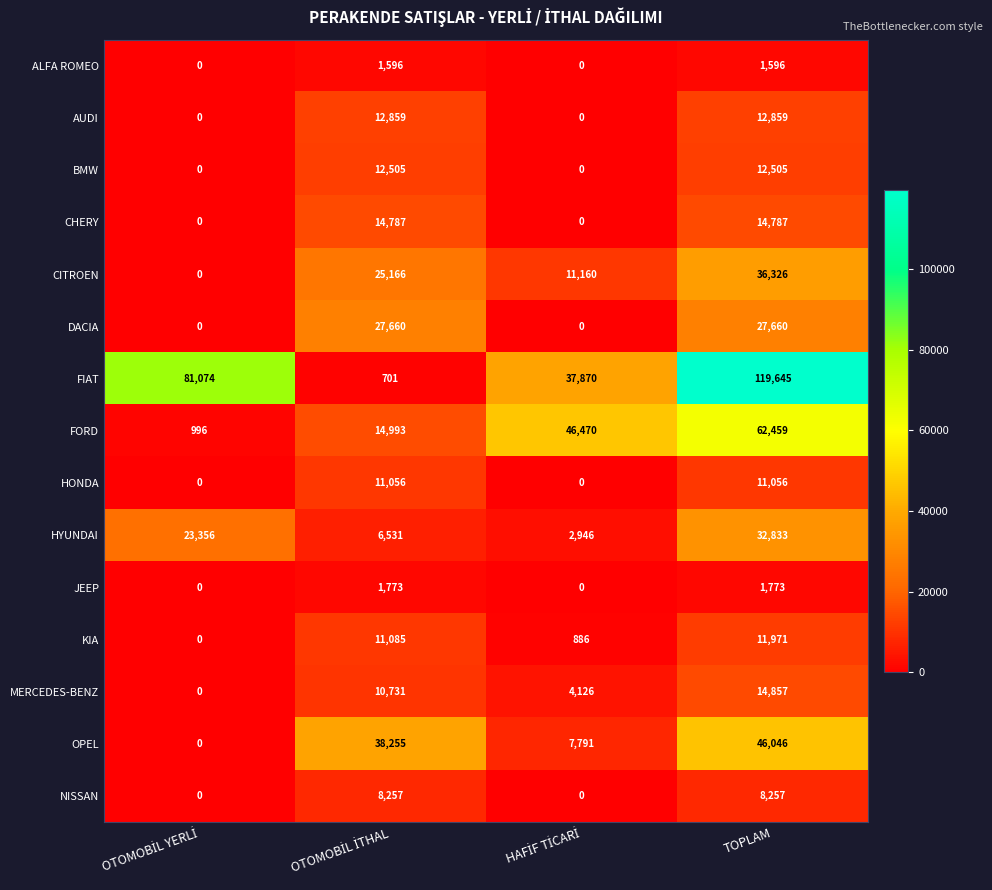

Count the BMW values in the range 0 to 12505.

4